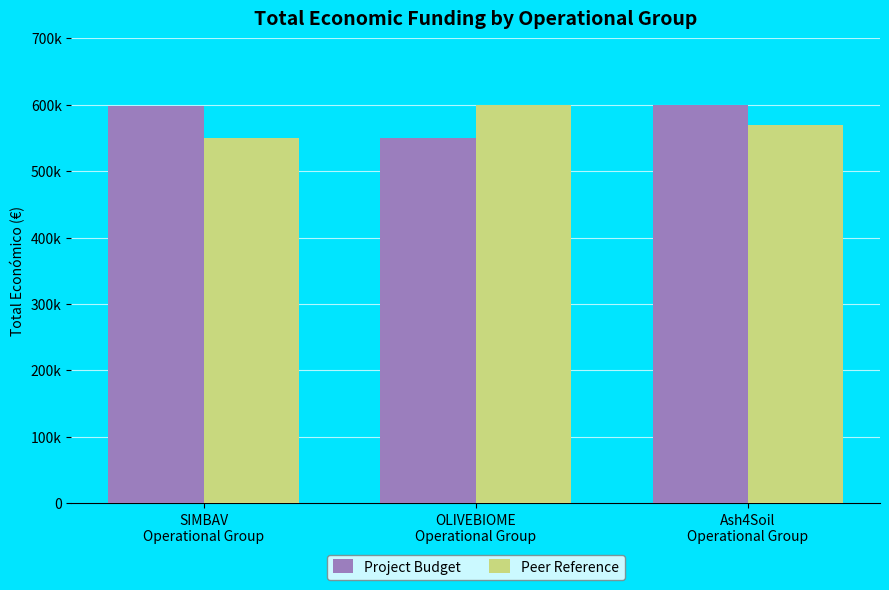

At which category is the sum across all series the highest?

Ash4Soil
Operational Group